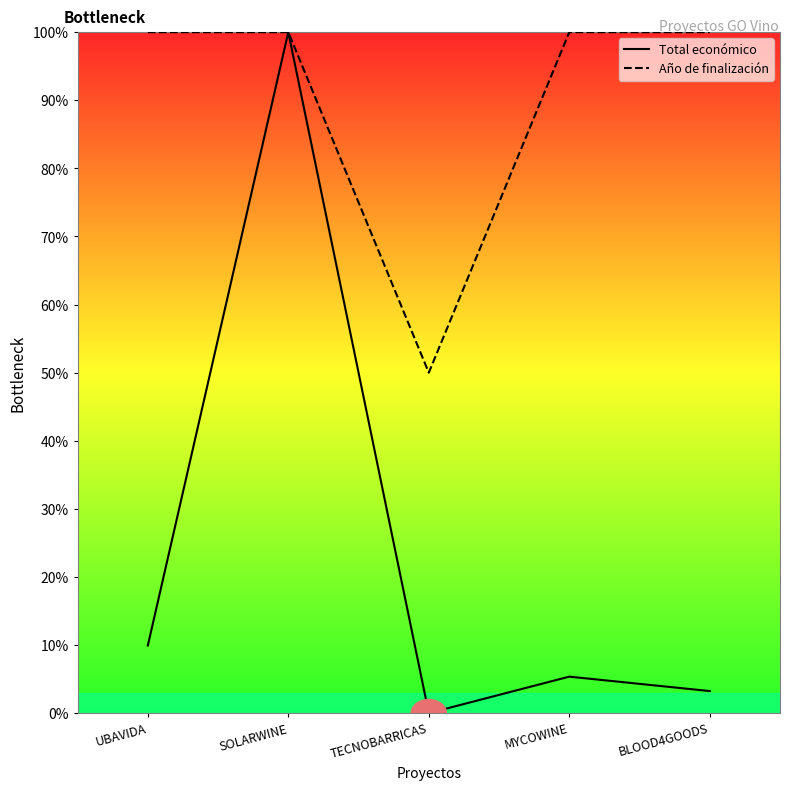

Is this an area chart (filled region under the line)?

No